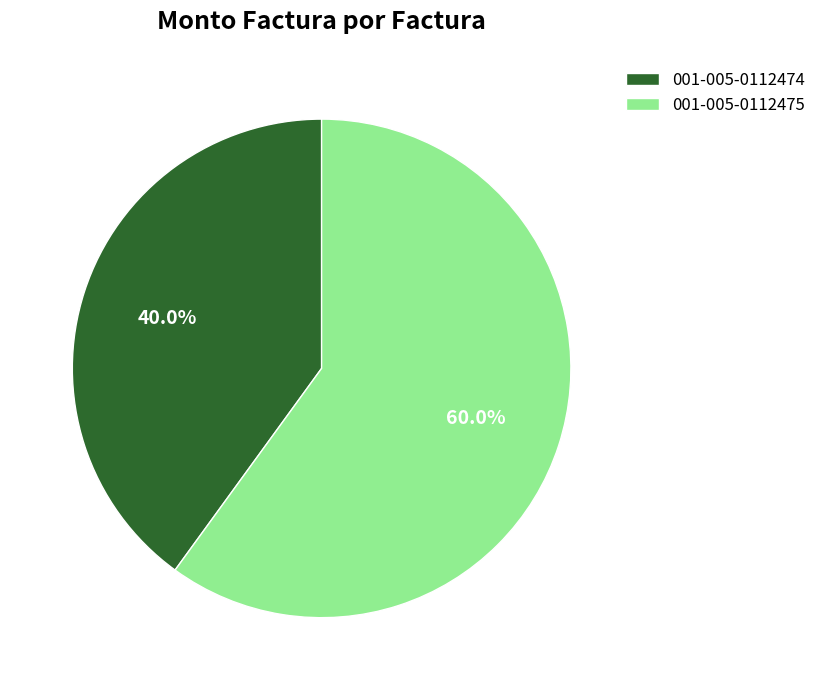

How many segments does this pie chart have?

2